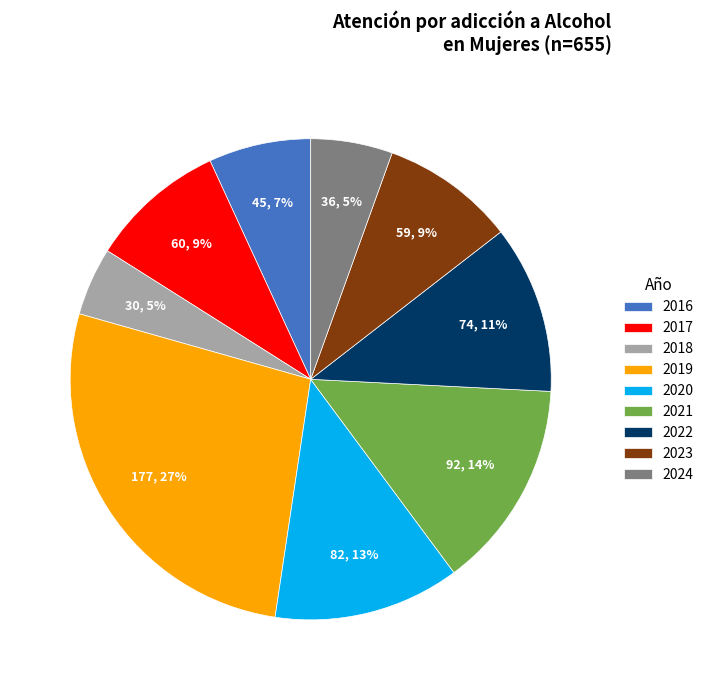

Count the number of slices in the pie.

9